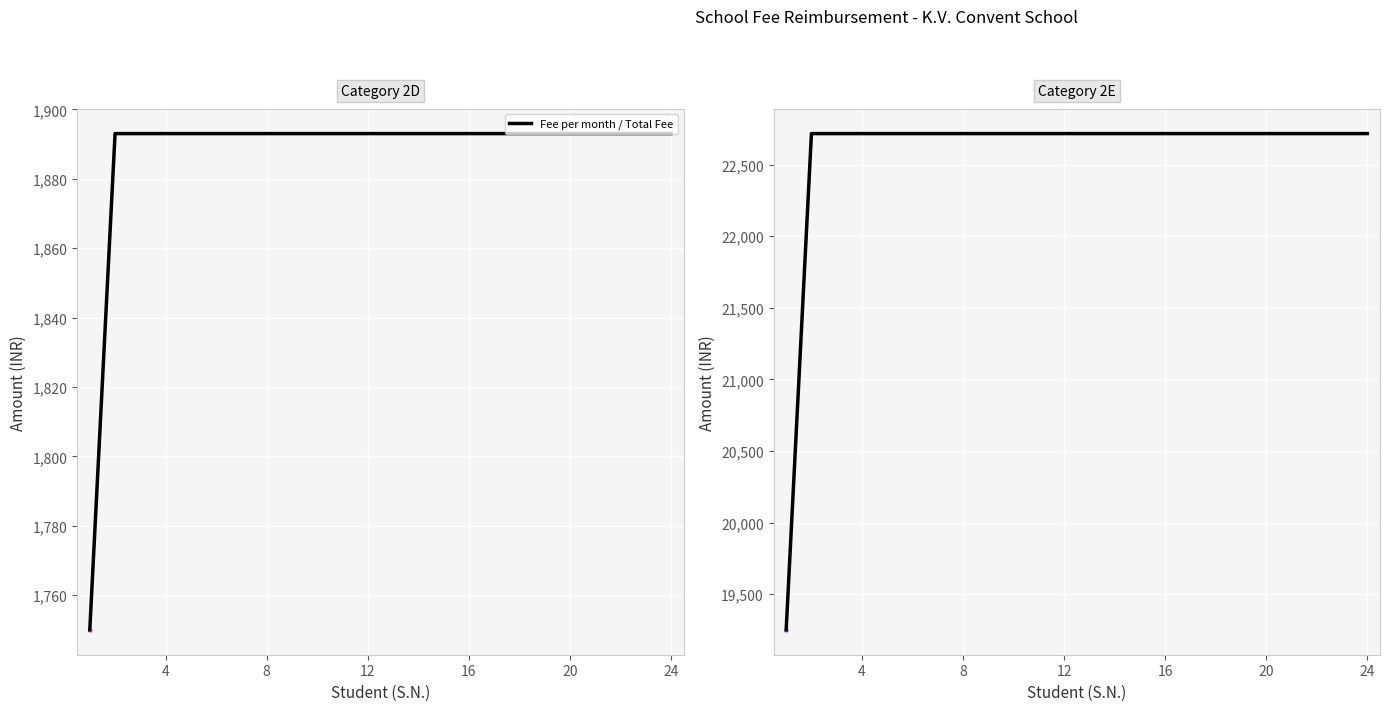

The Total Fee Reimbursement series shows 22716 at Ravi Diwakar. True or false?

True